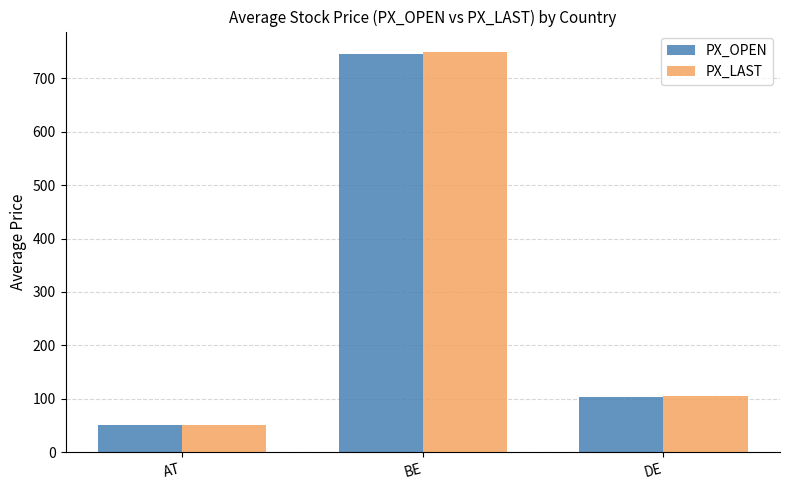

What is the label of the 2nd bar from the left?

BE